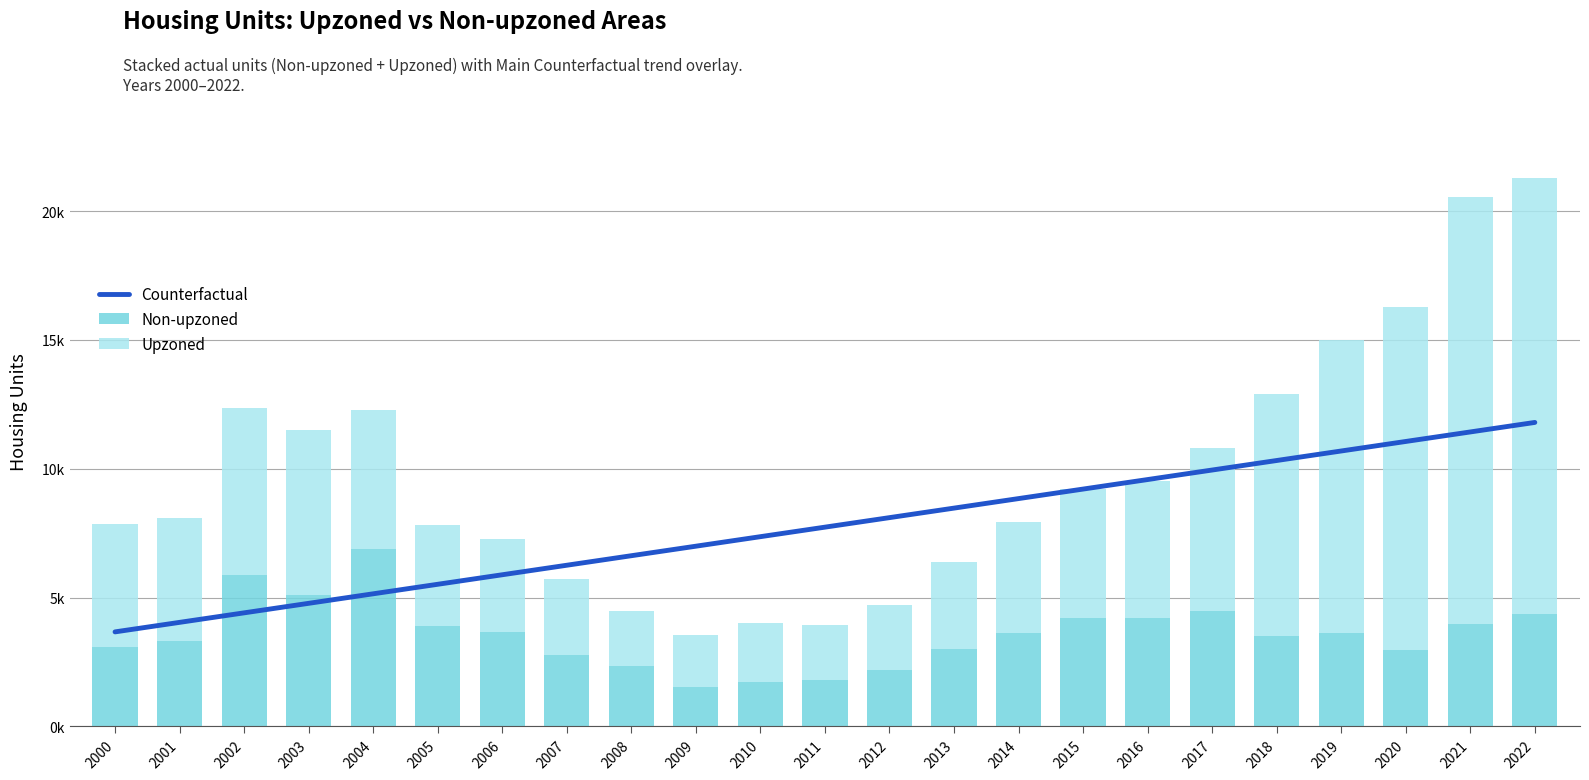

What is the highest value of the Upzoned series?

16935.8